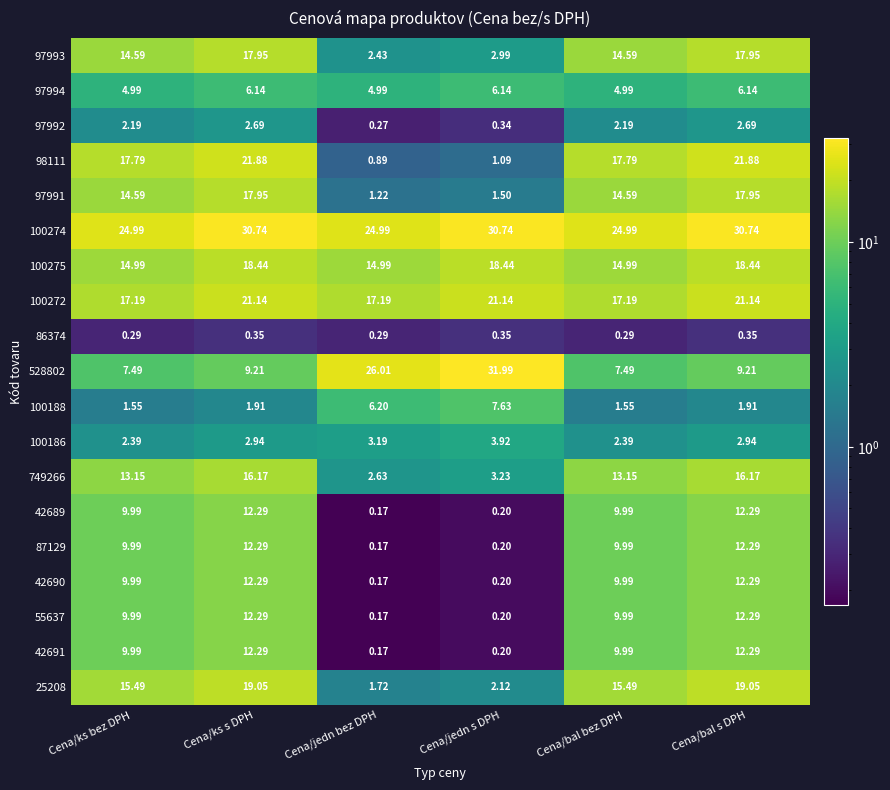

Which category has the lowest value across all series?

Cena/jedn bez DPH